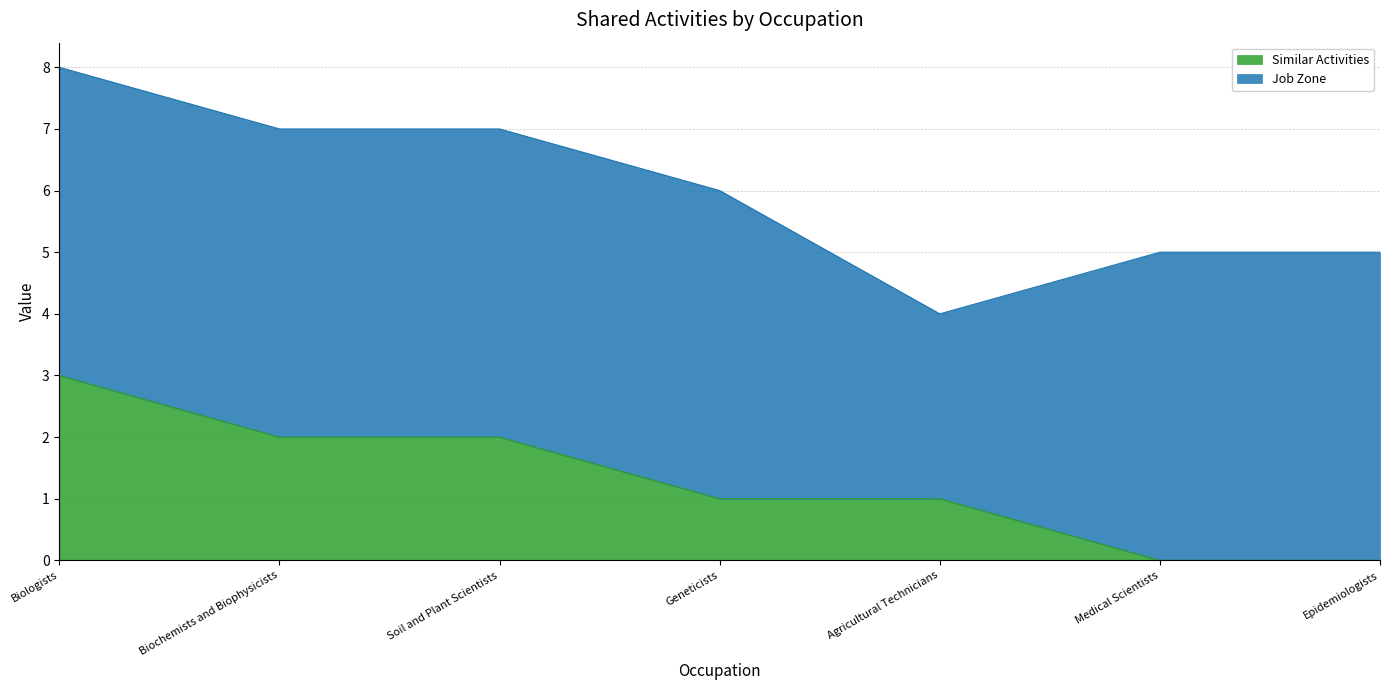

Rank the categories by value from highest to lowest.

Biologists, Biochemists and Biophysicists, Soil and Plant Scientists, Geneticists, Agricultural Technicians, Medical Scientists, Epidemiologists